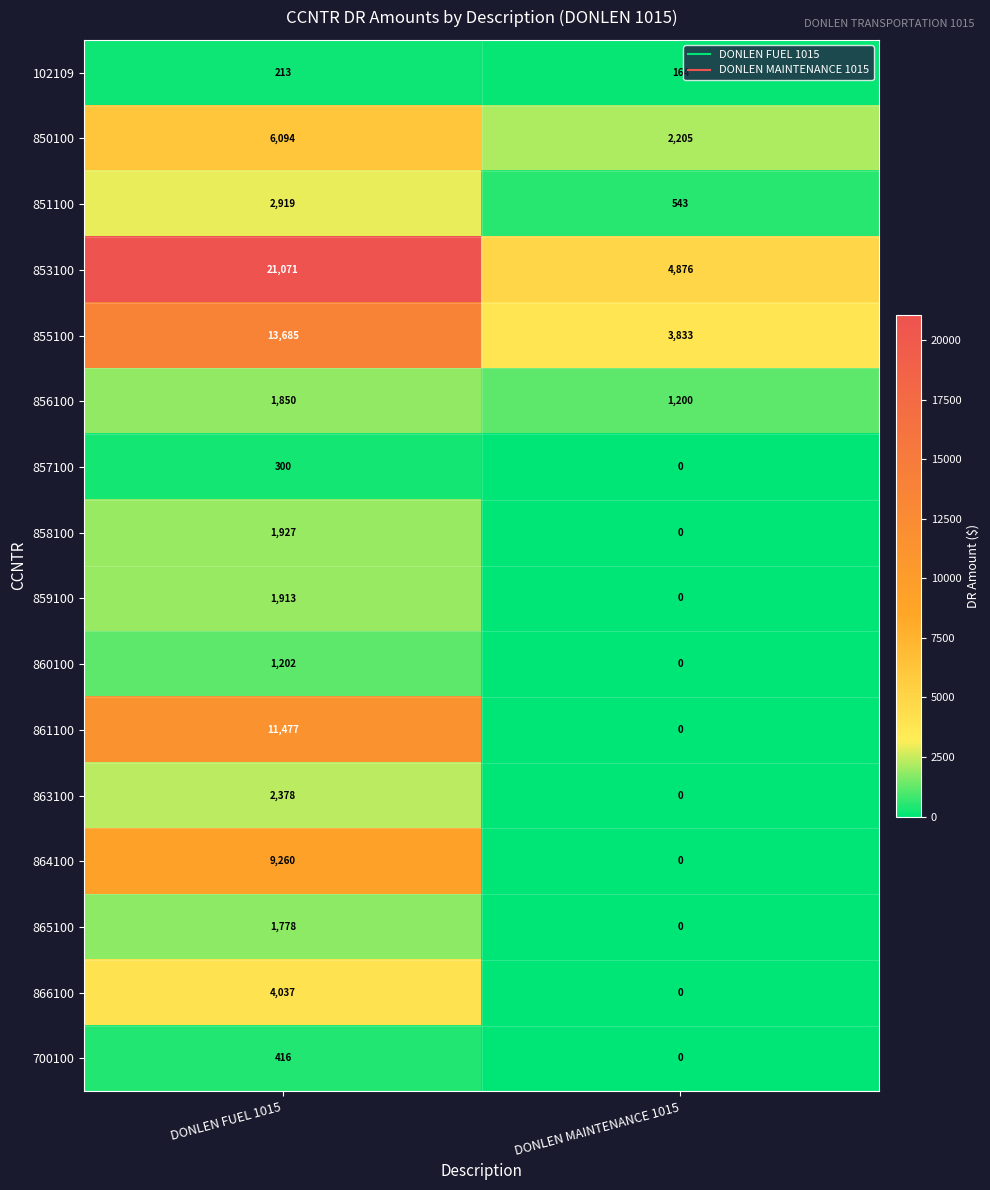

Which category has the highest value across all series?

DONLEN FUEL 1015